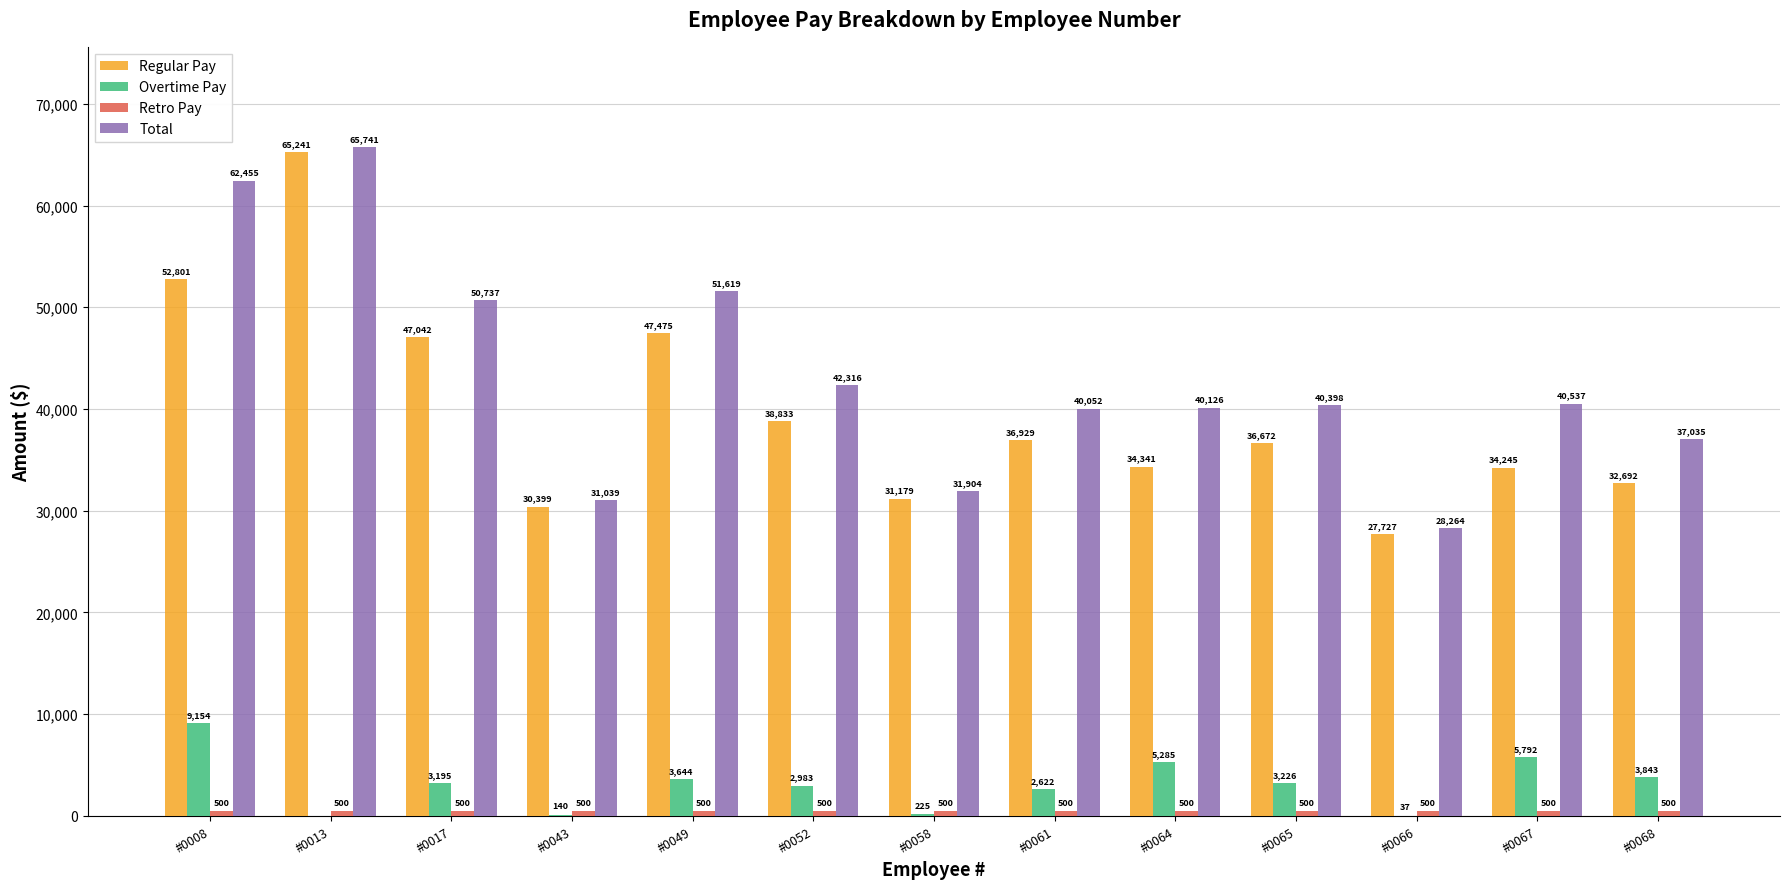

At which category does the chart reach its peak across all series?

#0013